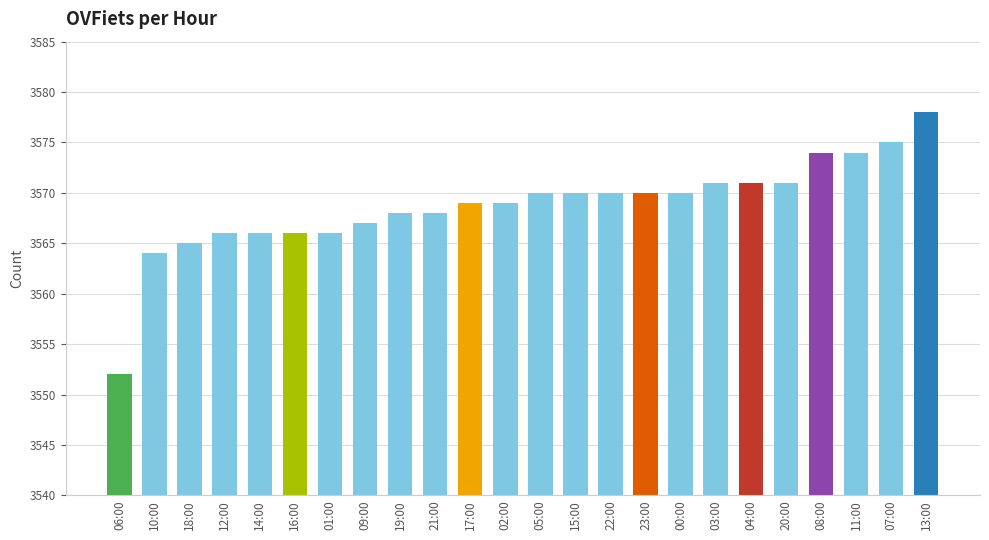

Reading left to right, what are all the values shown in this chart?

06:00=3552	10:00=3564	18:00=3565	12:00=3566	14:00=3566	16:00=3566	01:00=3566	09:00=3567	19:00=3568	21:00=3568	17:00=3569	02:00=3569	05:00=3570	15:00=3570	22:00=3570	23:00=3570	00:00=3570	03:00=3571	04:00=3571	20:00=3571	08:00=3574	11:00=3574	07:00=3575	13:00=3578